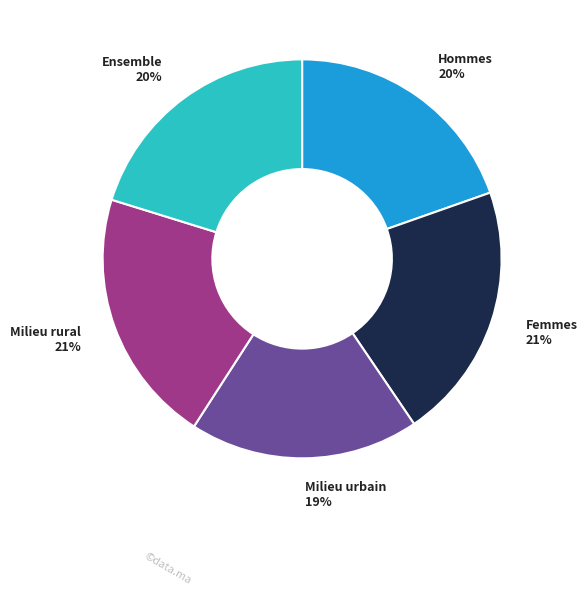

Does any single category account for the majority?

No